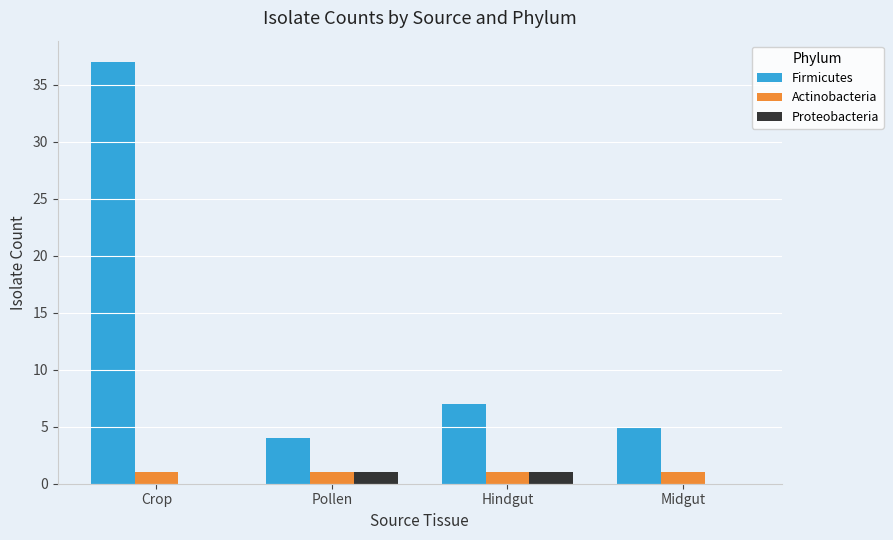

What is the total value across all series at Crop?

38